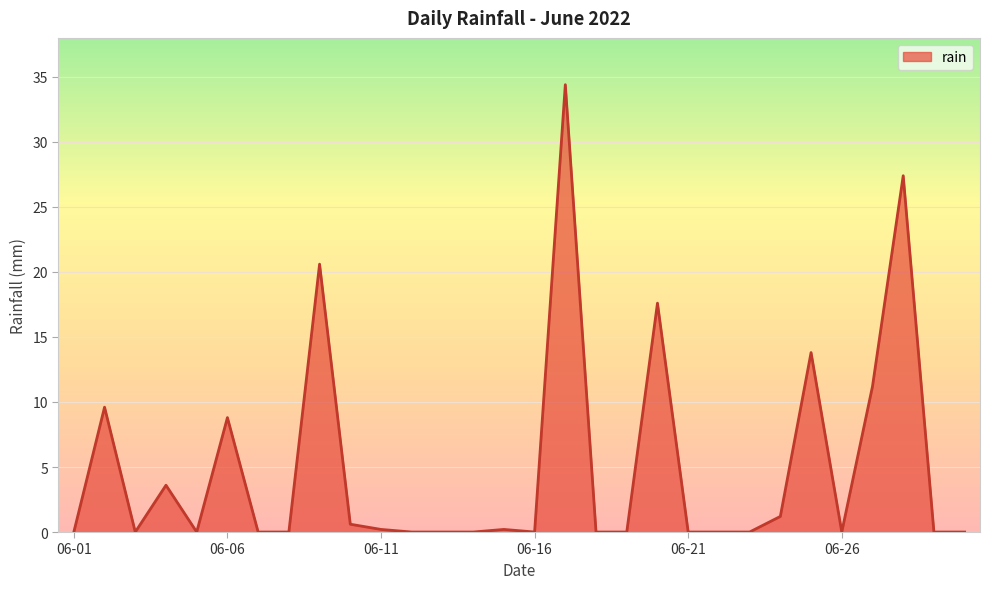

What is the difference between the maximum and minimum values?

34.4